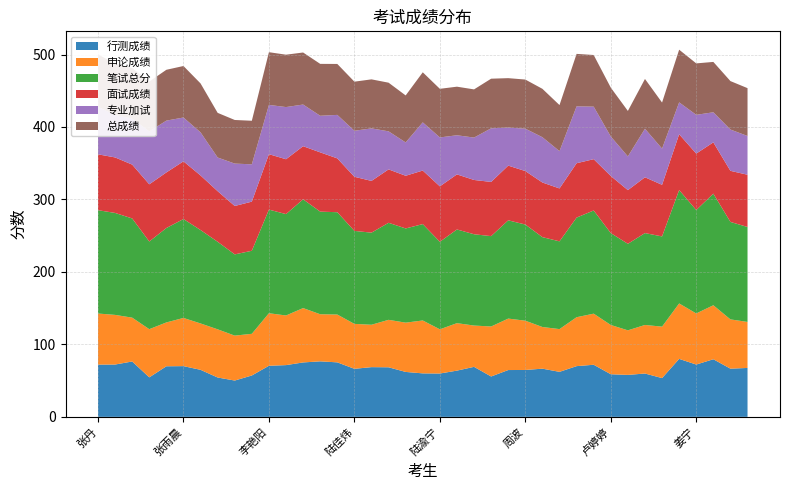

Reading left to right, list all the values displayed in this chart.

行测成绩: 张丹=72.1	王博然=72.2	刘杰=76.4	姜鹏=54.5	张艺恒=69.8	张雨晨=70.0	金恩雨=64.9	曾声志=54.3	陈德僚=50.1	张凯隋=57.1	李艳阳=70.5	张云杰=71.4	陈贝加=75.1	朱韵韵=76.6	蔡晓严=75.2	陆佳炜=66.3	倪静静=68.6	薛景=68.4	周文婧=62.0	田晓=60.0	陆渝宁=59.8	施青=63.8	施佩谨=69.0	位东=55.7	王俊博=64.6	周波=64.7	吴锴超=66.5	卢傲然=62.1	范海燕=70.0	季蕾蕾=71.9	卢婷婷=58.8	姜平=57.9	陈鸽=59.8	王敏=53.5	高涤瑕=80.0	姜宁=72.2	丁玲=79.5	程兰岚=66.5	周玉珠=67.5
申论成绩: 张丹=70.5	王博然=68.5	刘杰=60.5	姜鹏=66.5	张艺恒=60.5	张雨晨=66.5	金恩雨=64.0	曾声志=66.5	陈德僚=62.0	张凯隋=57.5	李艳阳=72.5	张云杰=68.5	陈贝加=75.0	朱韵韵=65.0	蔡晓严=66.0	陆佳炜=62.0	倪静静=58.5	薛景=65.5	周文婧=68.0	田晓=73.0	陆渝宁=61.0	施青=65.5	施佩谨=57.0	位东=69.0	王俊博=71.0	周波=68.0	吴锴超=57.5	卢傲然=59.0	范海燕=67.5	季蕾蕾=70.5	卢婷婷=68.0	姜平=61.5	陈鸽=67.0	王敏=71.0	高涤瑕=76.5	姜宁=70.5	丁玲=74.5	程兰岚=68.0	周玉珠=63.5
笔试总分: 张丹=142.6	王博然=140.7	刘杰=136.9	姜鹏=121.0	张艺恒=130.3	张雨晨=136.5	金恩雨=128.9	曾声志=120.8	陈德僚=112.1	张凯隋=114.6	李艳阳=143.0	张云杰=139.9	陈贝加=150.1	朱韵韵=141.6	蔡晓严=141.2	陆佳炜=128.3	倪静静=127.1	薛景=133.9	周文婧=130.0	田晓=133.0	陆渝宁=120.8	施青=129.3	施佩谨=126.0	位东=124.7	王俊博=135.6	周波=132.7	吴锴超=124.0	卢傲然=121.1	范海燕=137.5	季蕾蕾=142.4	卢婷婷=126.8	姜平=119.4	陈鸽=126.8	王敏=124.5	高涤瑕=156.5	姜宁=142.7	丁玲=154.0	程兰岚=134.5	周玉珠=131.0
面试成绩: 张丹=77.1	王博然=76.6	刘杰=74.3	姜鹏=78.9	张艺恒=76.7	张雨晨=79.6	金恩雨=75.3	曾声志=69.8	陈德僚=66.8	张凯隋=67.8	李艳阳=76.5	张云杰=75.7	陈贝加=73.3	朱韵韵=81.8	蔡晓严=74.3	陆佳炜=74.7	倪静静=71.4	薛景=73.7	周文婧=72.7	田晓=73.9	陆渝宁=76.5	施青=76.0	施佩谨=74.9	位东=74.8	王俊博=75.5	周波=73.8	吴锴超=75.4	卢傲然=73.0	范海燕=75.0	季蕾蕾=70.8	卢婷婷=78.8	姜平=74.1	陈鸽=77.0	王敏=71.2	高涤瑕=77.0	姜宁=77.9	丁玲=70.8	程兰岚=70.5	周玉珠=72.1
专业加试: 张丹=65.5	王博然=58.5	刘杰=63.5	姜鹏=73.0	张艺恒=71.5	张雨晨=60.5	金恩雨=59.5	曾声志=46.5	陈德僚=58.5	张凯隋=51.5	李艳阳=68.0	张云杰=72.0	陈贝加=57.5	朱韵韵=50.5	蔡晓严=60.0	陆佳炜=63.5	倪静静=72.5	薛景=52.5	周文婧=46.0	田晓=66.5	陆渝宁=67.5	施青=54.0	施佩谨=58.5	位东=74.0	王俊博=52.5	周波=58.5	吴锴超=62.5	卢傲然=51.5	范海燕=78.5	季蕾蕾=72.5	卢婷婷=54.5	姜平=46.5	陈鸽=67.0	王敏=50.0	高涤瑕=44.0	姜宁=53.5	丁玲=41.5	程兰岚=57.0	周玉珠=53.5
总成绩: 张丹=72.5	王博然=70.8	刘杰=69.8	姜鹏=68.8	张艺恒=70.2	张雨晨=71.1	金恩雨=67.5	曾声志=61.6	陈德僚=60.2	张凯隋=60.1	李艳阳=72.7	张云杰=72.3	陈贝加=71.8	朱韵韵=71.6	蔡晓严=70.3	陆佳炜=67.8	倪静静=67.6	薛景=67.2	周文婧=64.8	田晓=69.1	陆渝宁=67.1	施青=67.0	施佩谨=66.5	位东=68.5	王俊博=68.2	周波=67.8	吴锴超=66.8	卢傲然=63.5	范海燕=72.4	季蕾蕾=71.3	卢婷婷=67.5	姜平=62.8	陈鸽=68.7	王敏=63.5	高涤瑕=72.7	姜宁=71.0	丁玲=69.5	程兰岚=66.8	周玉珠=66.0